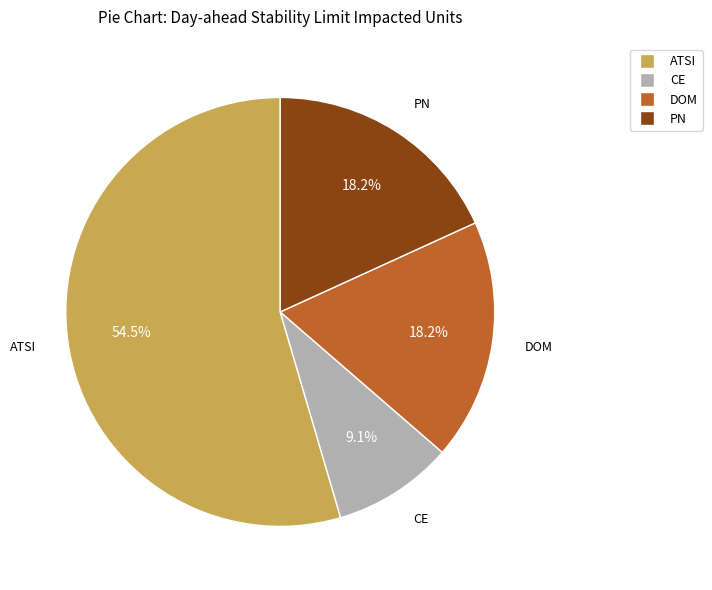

Combined, do ATSI and PN account for over 50%?

Yes